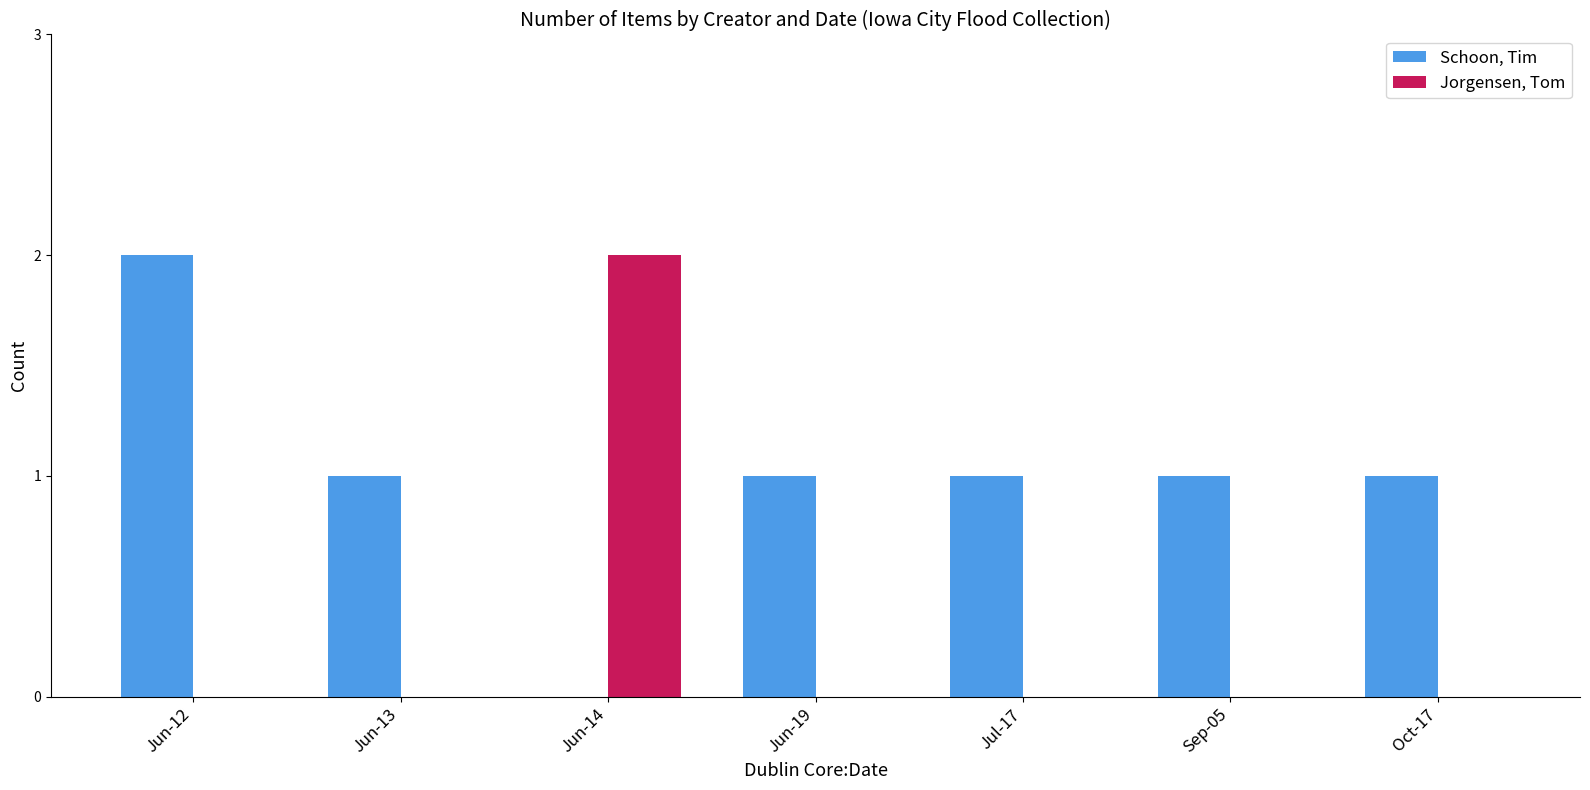

What are all the series names shown in the legend?

Schoon, Tim, Jorgensen, Tom